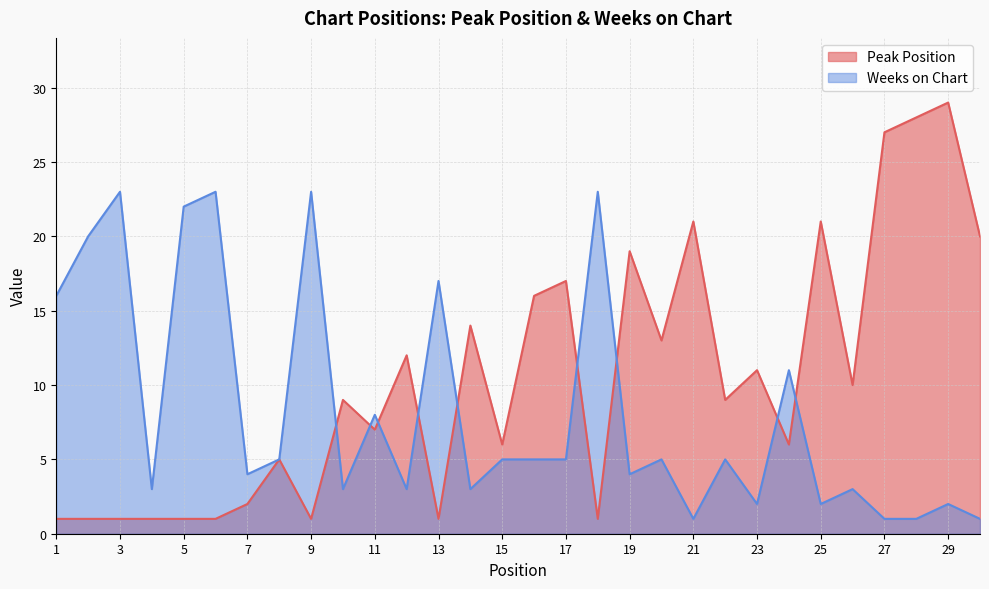

How many data points in Weeks on Chart are less than 5?

14